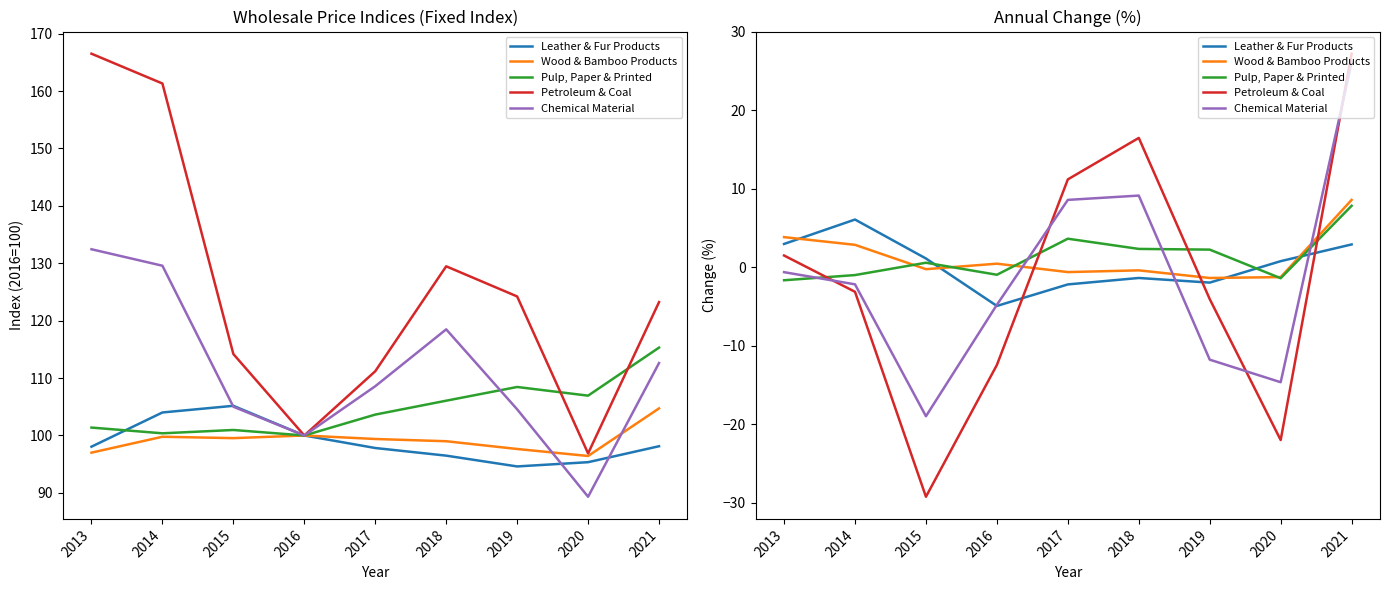

How many interior local valleys does the Chemical Material series have?

2